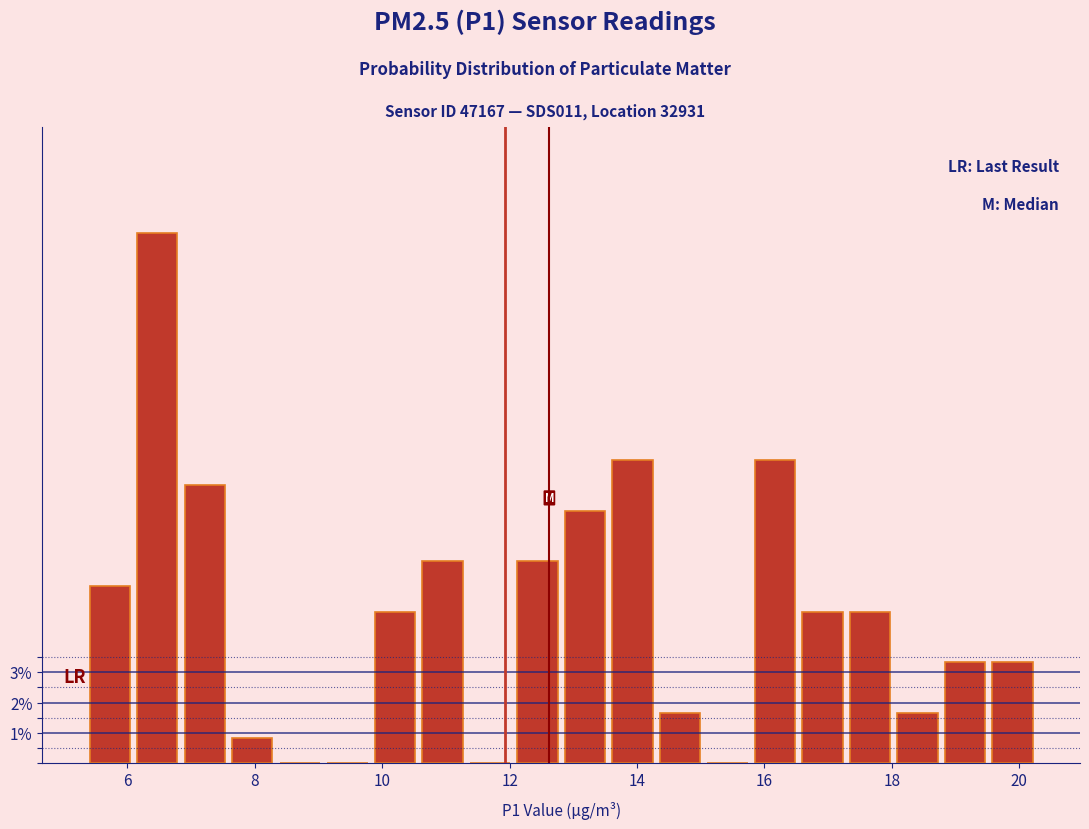

Read against the x-axis, roughly where is the centre of the tallest bar?

6.4